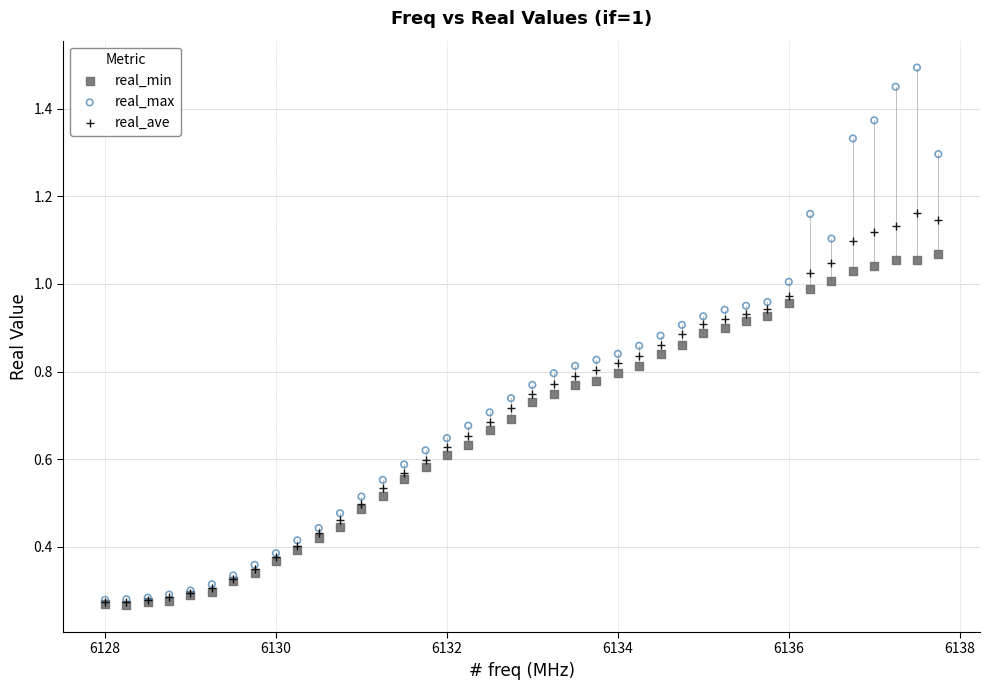

What are all the series names shown in the legend?

real_min, real_max, real_ave